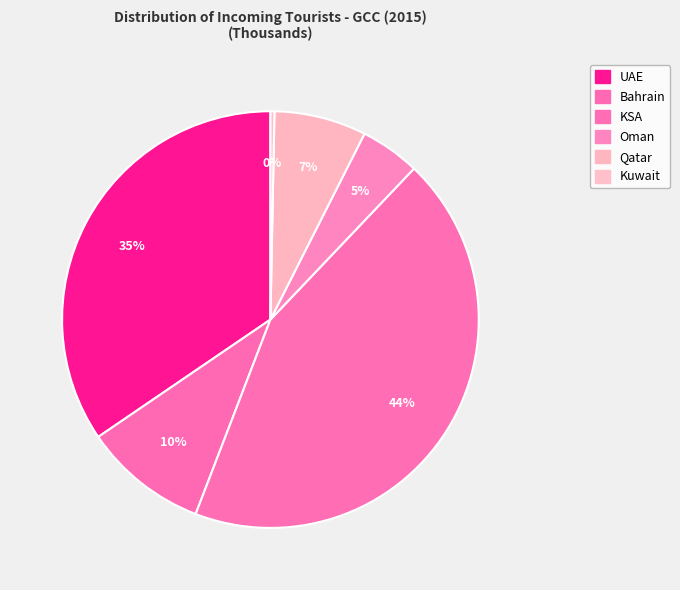

Count the number of slices in the pie.

6